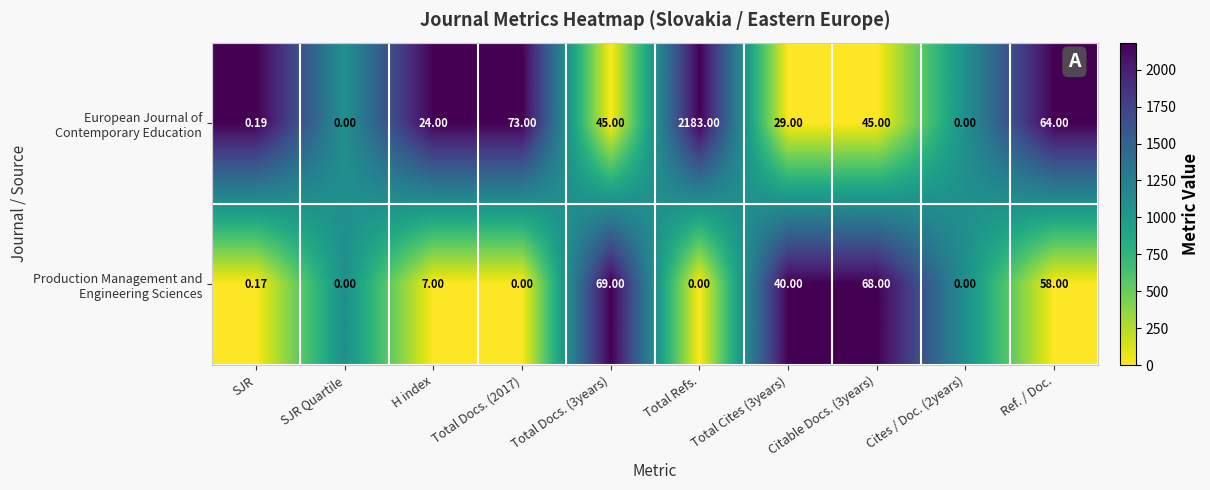

At which category is the sum across all series the highest?

Total Refs.